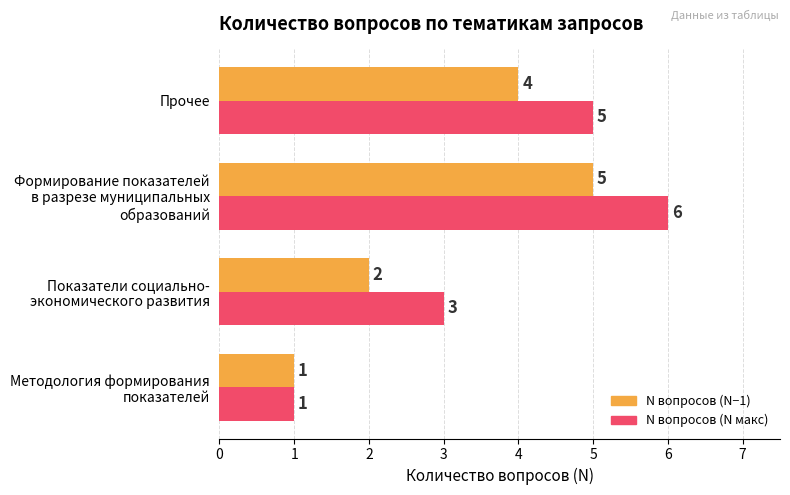

What is the maximum value shown in the chart?

6